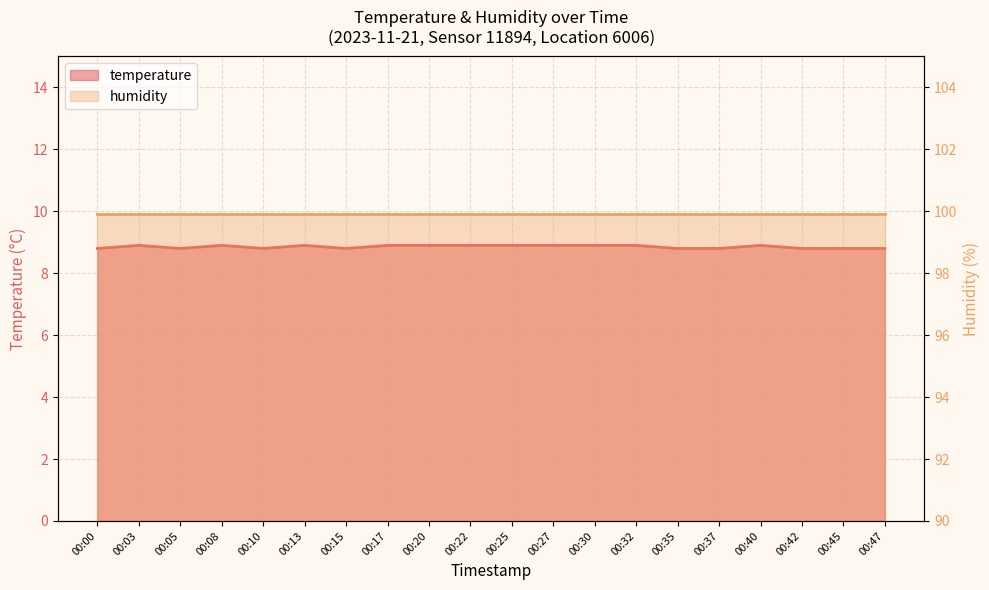

Reading left to right, what are all the values shown in this chart?

8.8	8.9	8.8	8.9	8.8	8.9	8.8	8.9	8.9	8.9	8.9	8.9	8.9	8.9	8.8	8.8	8.9	8.8	8.8	8.8